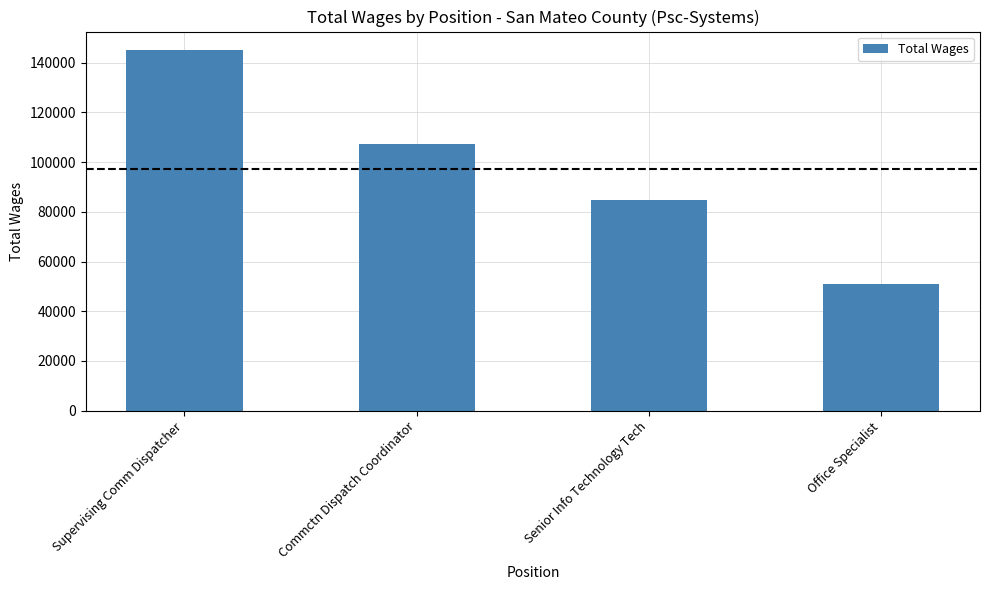

How many categories are shown in the chart?

4